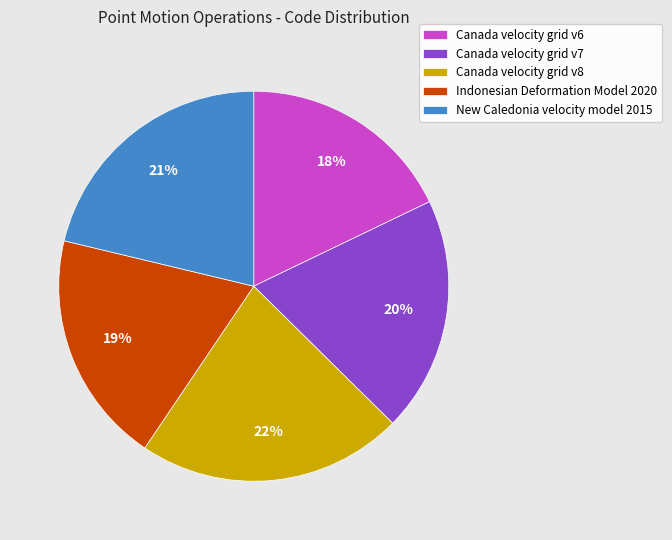

Does Indonesian Deformation Model 2020 represent more than half of the total?

No